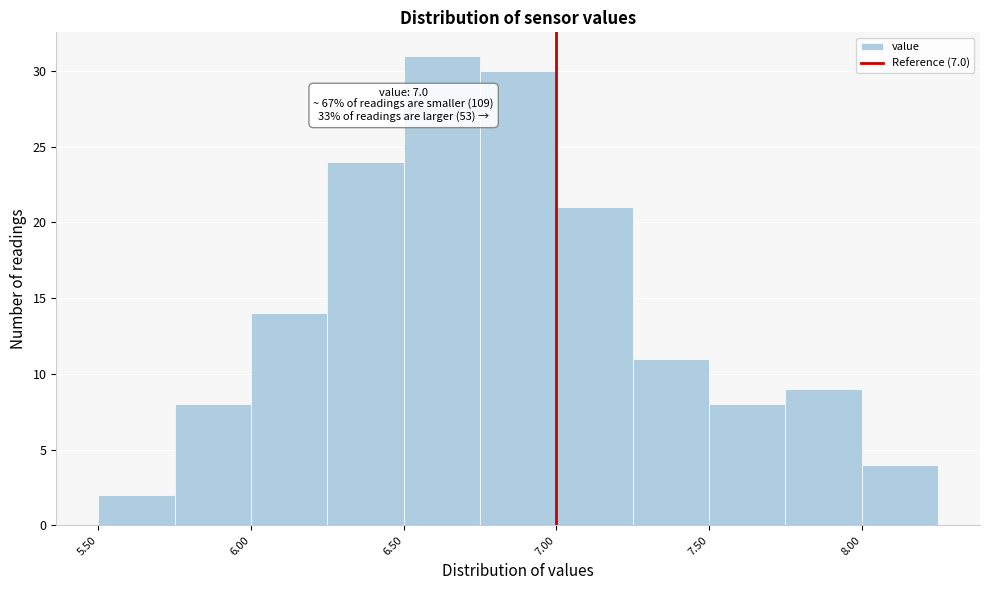

Over which range of the x-axis is the bar tallest?

6.50 to 6.75